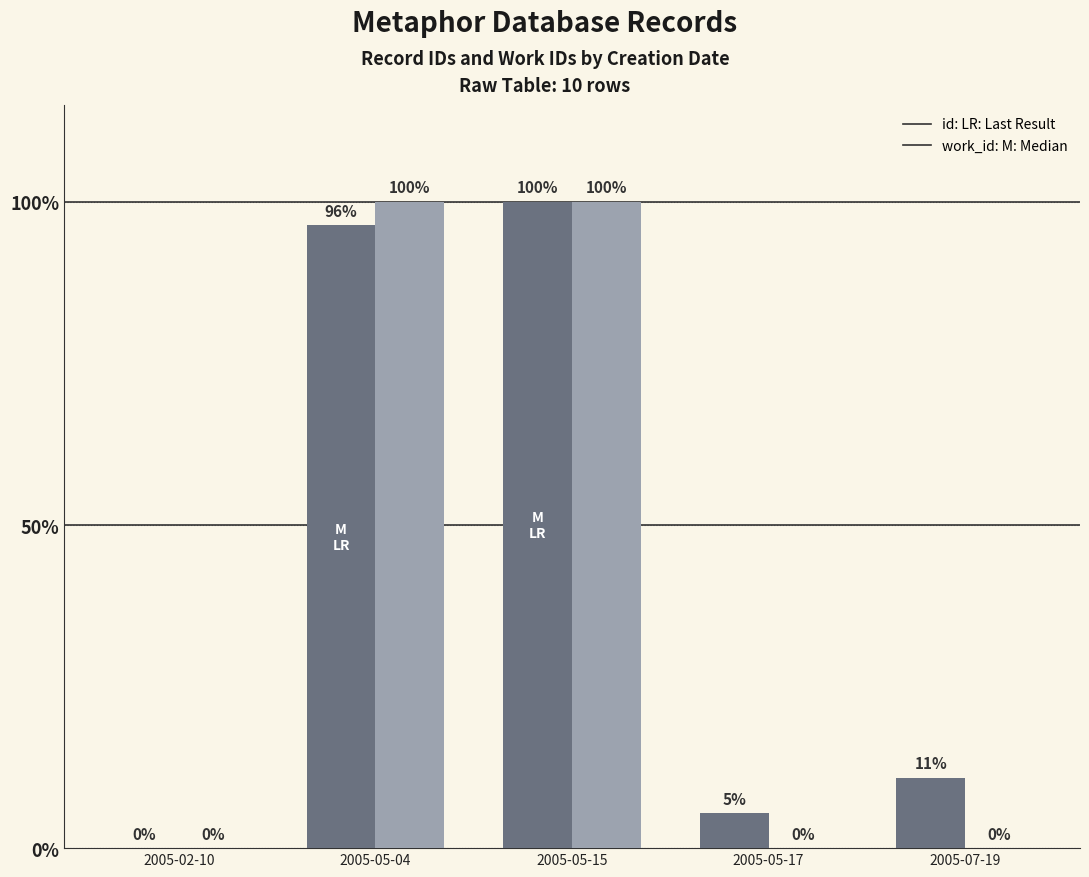

How many groups of bars are there?

5